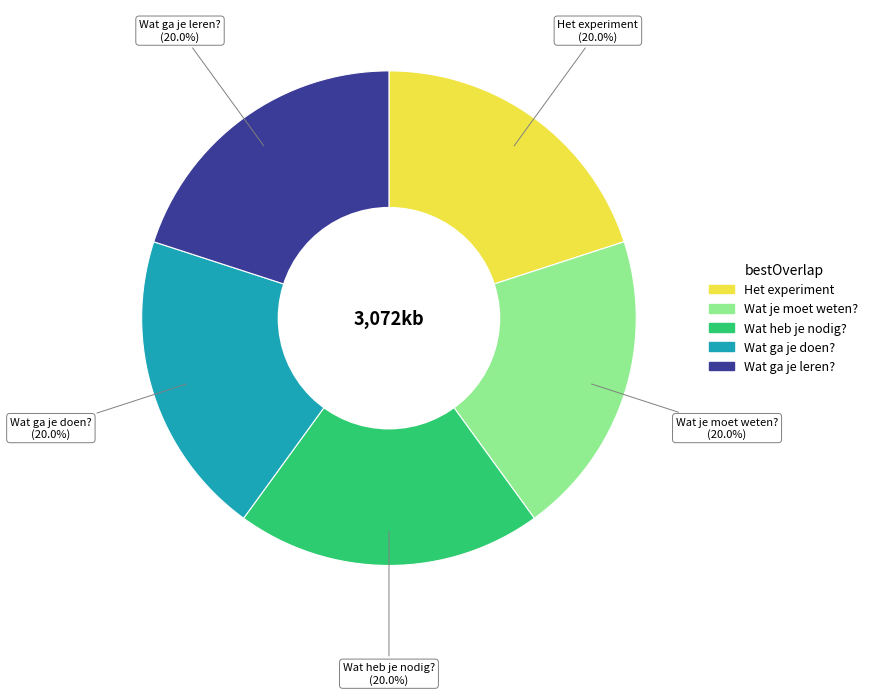

True or false: Wat heb je nodig? accounts for 25% of the total.

False